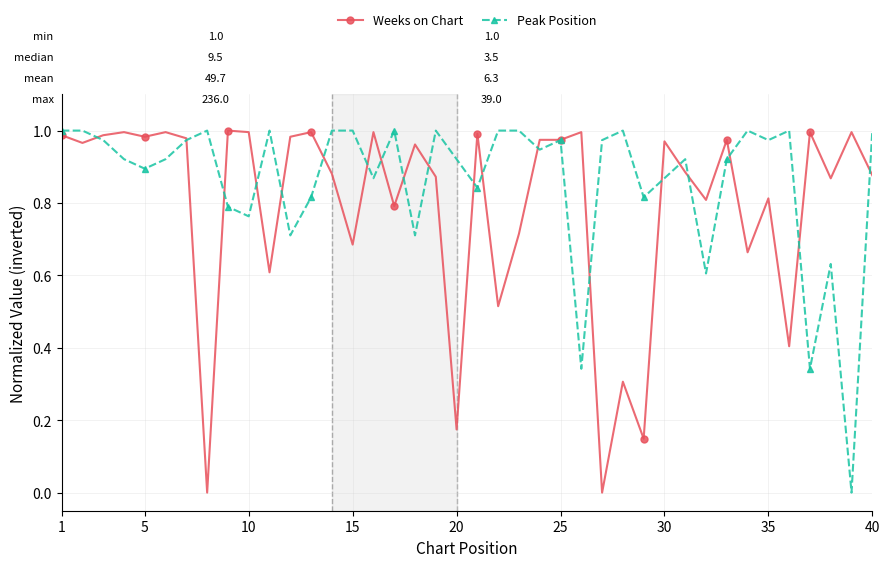

Which series has the largest total across all categories?

Peak Position